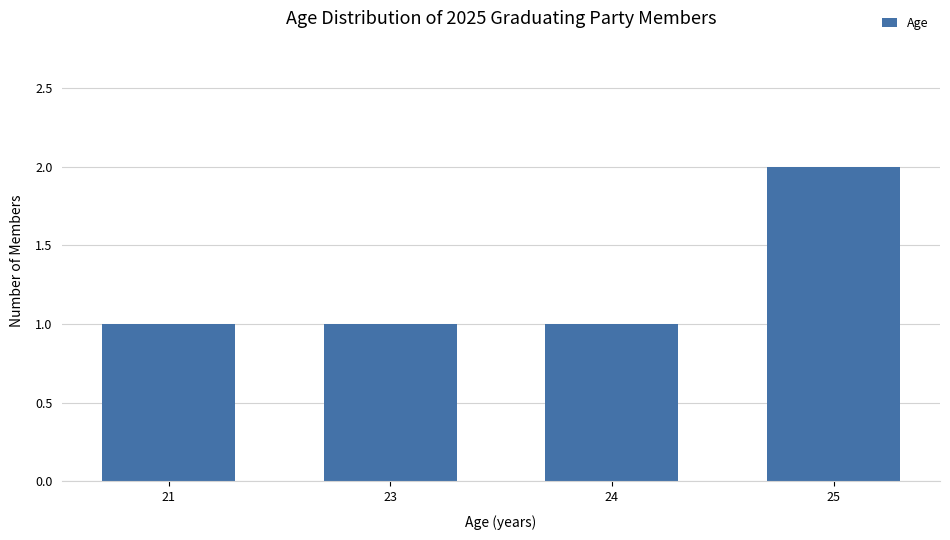

Reading left to right, transcribe all the data shown in this chart.

1	1	1	2